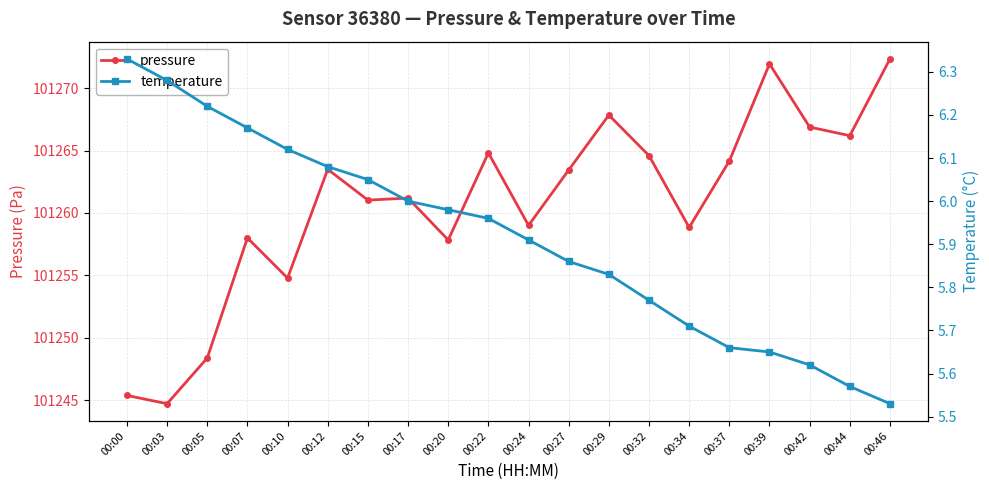

What are all the series names shown in the legend?

pressure, temperature